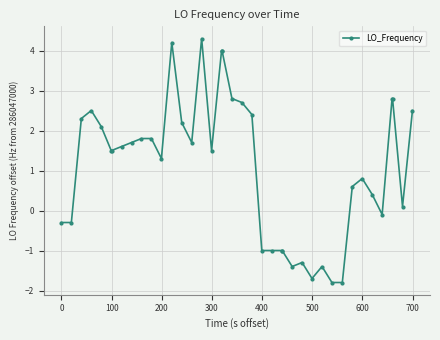

Is this an area chart (filled region under the line)?

No